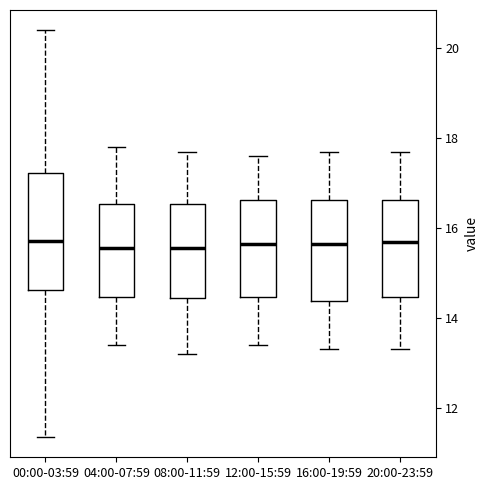

Reading left to right, read every box against the y-axis: the position of its median line, the range the box covers, and the ends of its whiskers. The values are not printed on the chart, so give them approximately, as read against the axis.

00:00-03:59: median 15.8, box 14.6 to 17.2, whiskers 11.4 to 20.4
04:00-07:59: median 15.6, box 14.4 to 16.6, whiskers 13.4 to 17.8
08:00-11:59: median 15.6, box 14.4 to 16.6, whiskers 13.2 to 17.8
12:00-15:59: median 15.6, box 14.4 to 16.6, whiskers 13.4 to 17.6
16:00-19:59: median 15.6, box 14.4 to 16.6, whiskers 13.4 to 17.8
20:00-23:59: median 15.8, box 14.4 to 16.6, whiskers 13.4 to 17.8